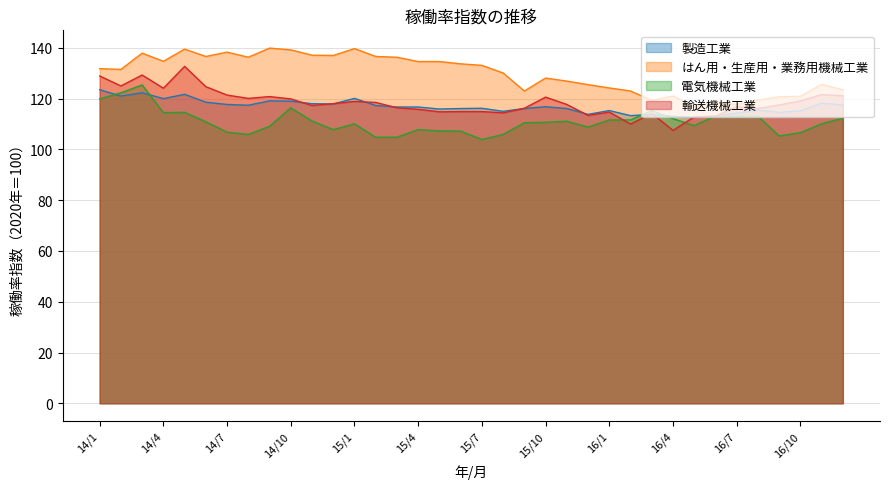

At which category is the sum across all series the highest?

14/3